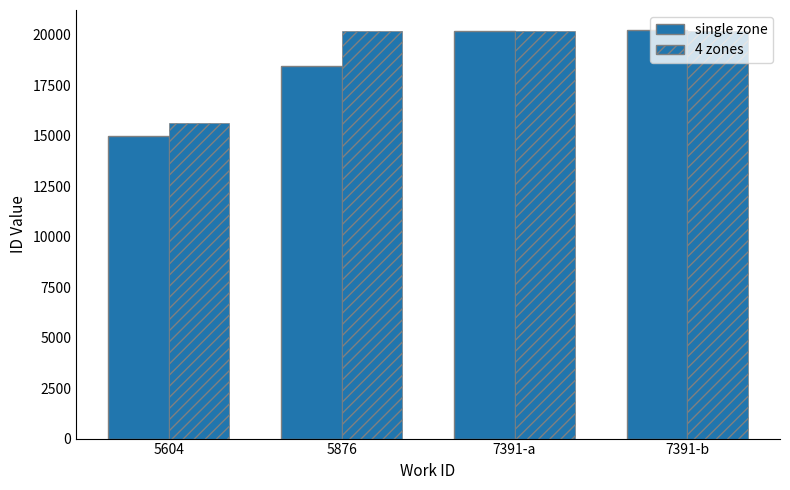

Count the number of categories in the chart.

4